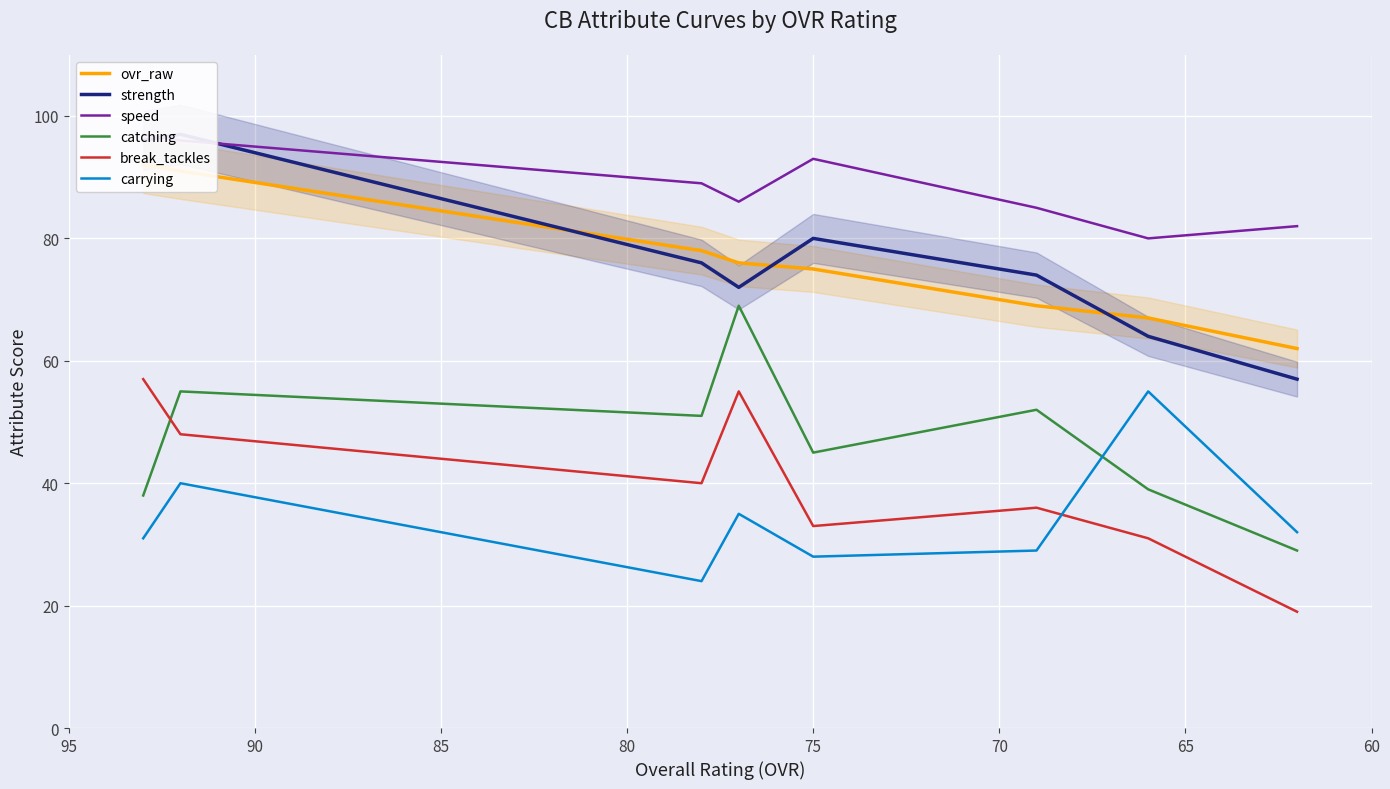

What is the minimum value for catching?

29